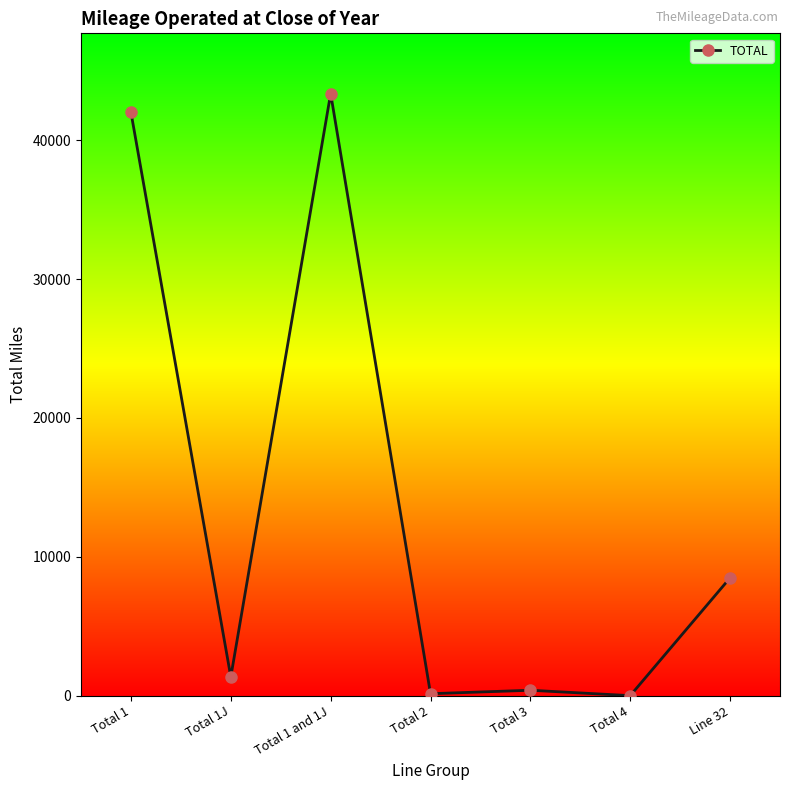

What position from the left is Total 1J?

2